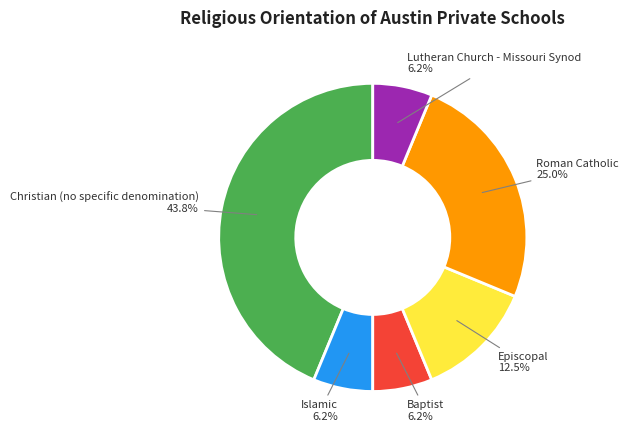

Does any single category account for the majority?

No